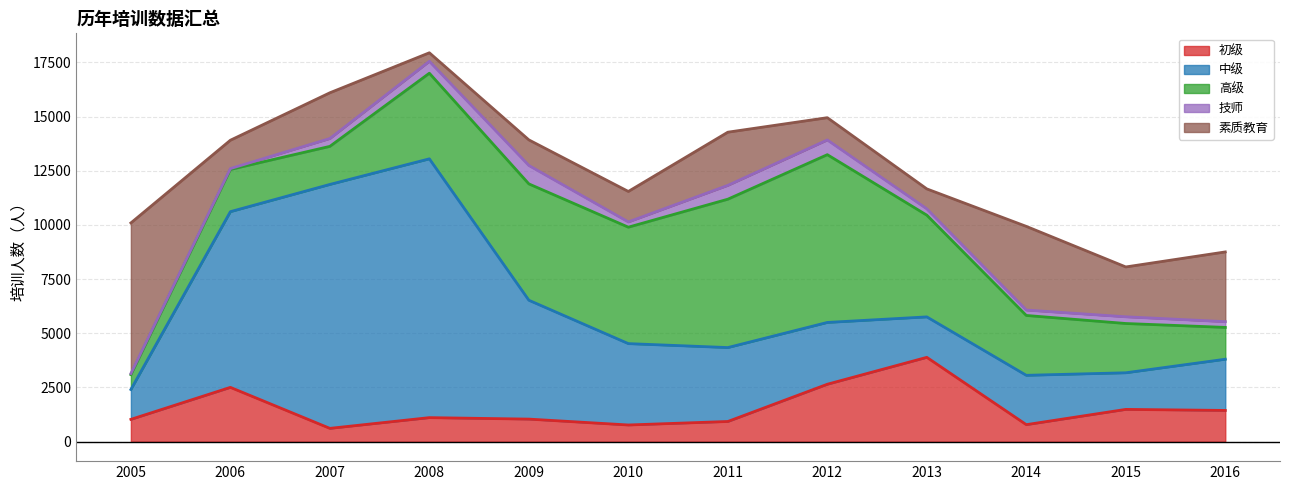

Rank the series by their average value, from lowest to highest.

技师, 初级, 素质教育, 高级, 中级